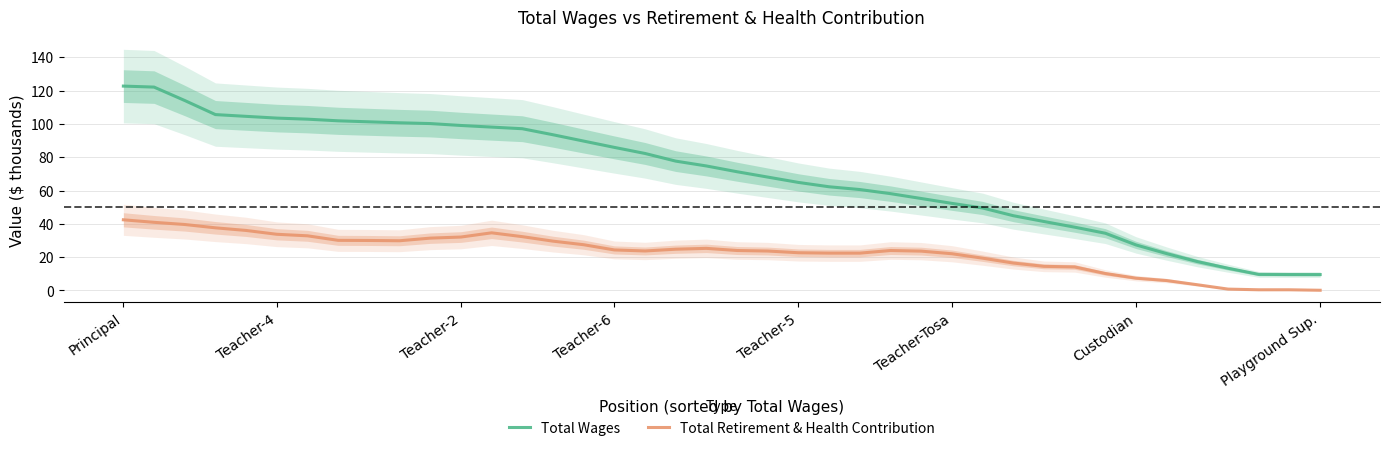

What is the highest value of the Total Retirement & Health Contribution series?

42.4